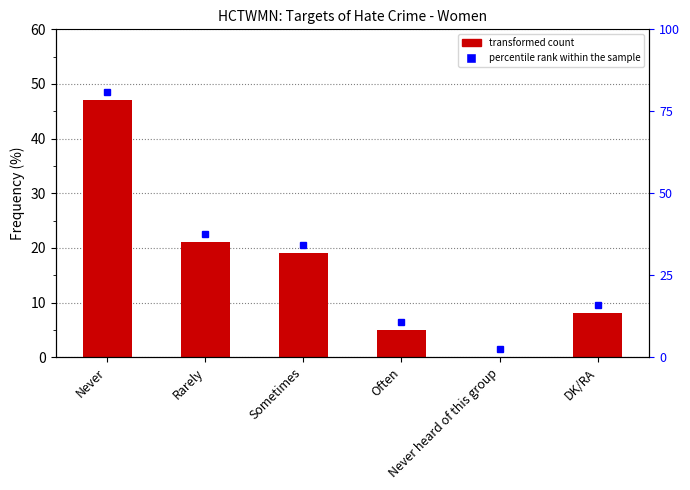

Reading left to right, extract all data points from this chart.

Never=47	Rarely=21	Sometimes=19	Often=5	Never heard of this group=0	DK/RA=8